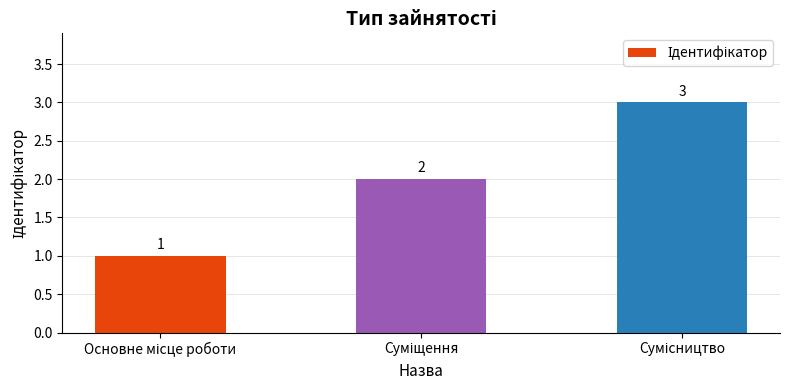

What is the greatest value displayed?

3